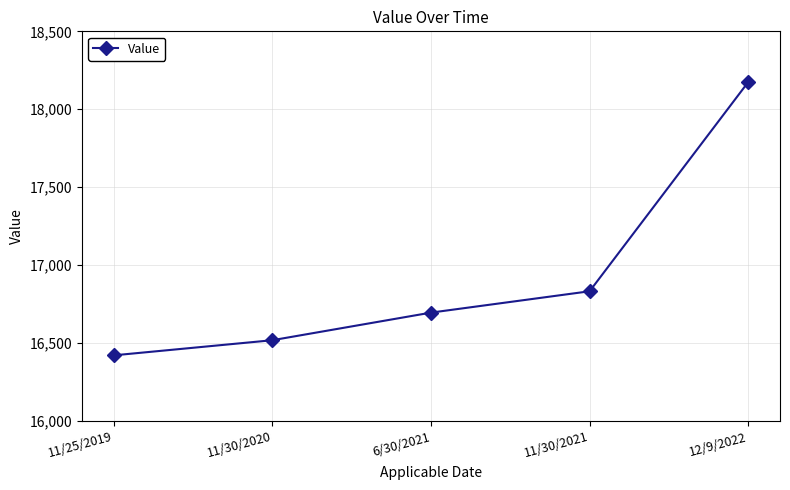

True or false: the data has more than 1 interior local peaks.

False